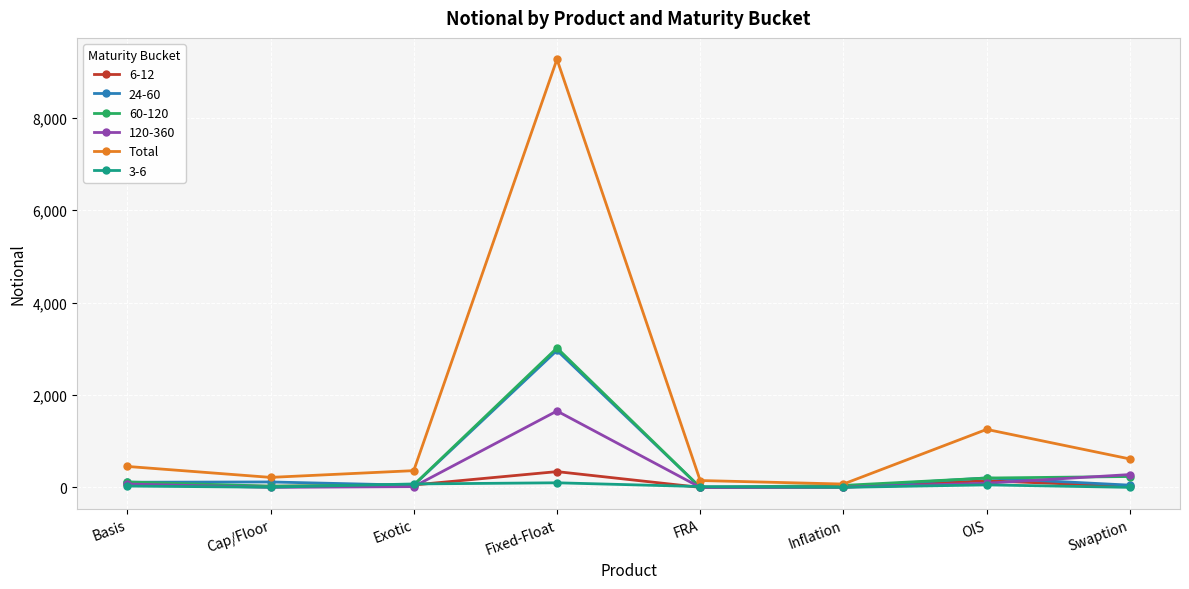

Which category has the highest value across all series?

Fixed-Float